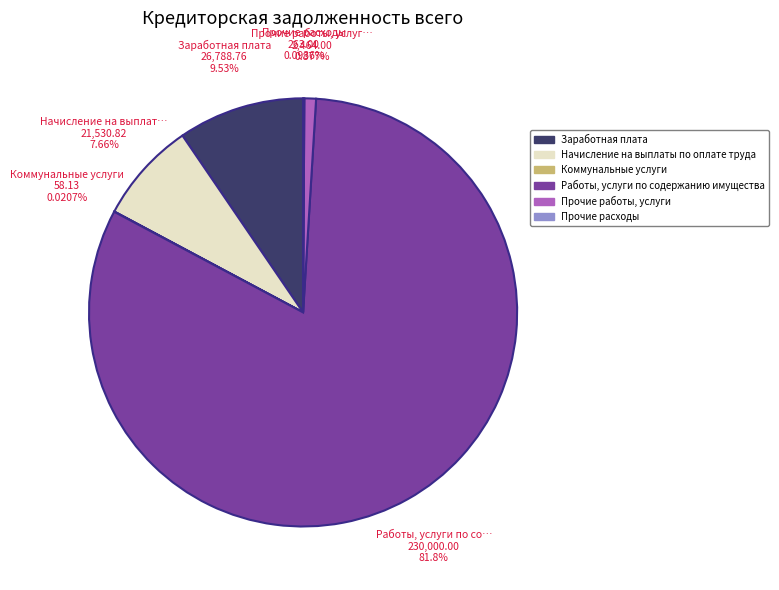

Is it true that Работы, услуги по содержанию имущества is 82% of the pie?

True